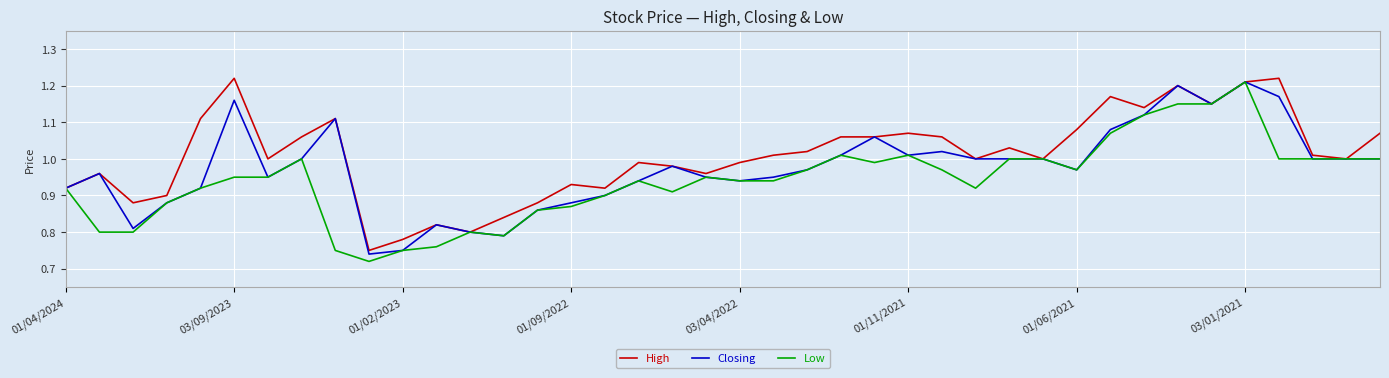

Which series has the largest total across all categories?

High